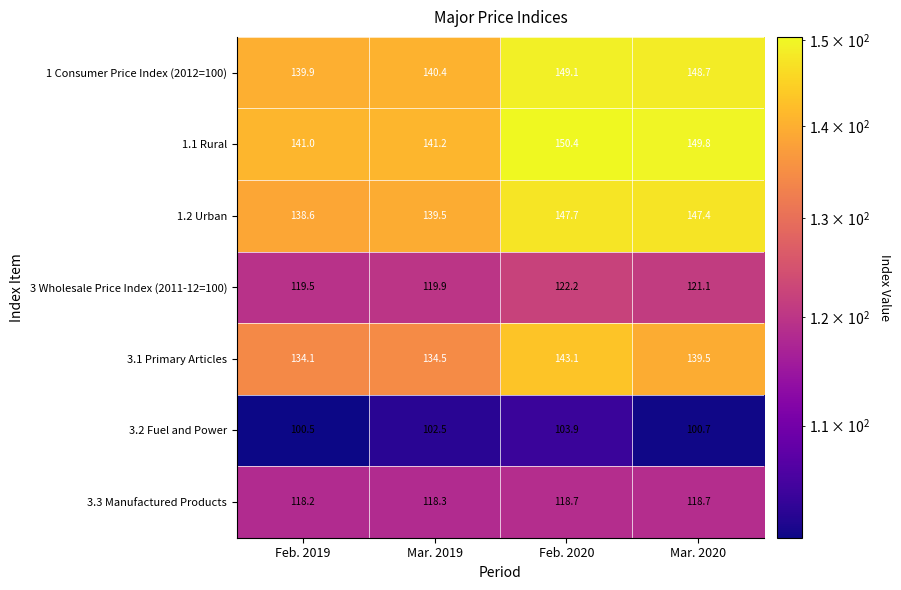

What is the spread (max minus min) of values at Feb. 2019?

40.5